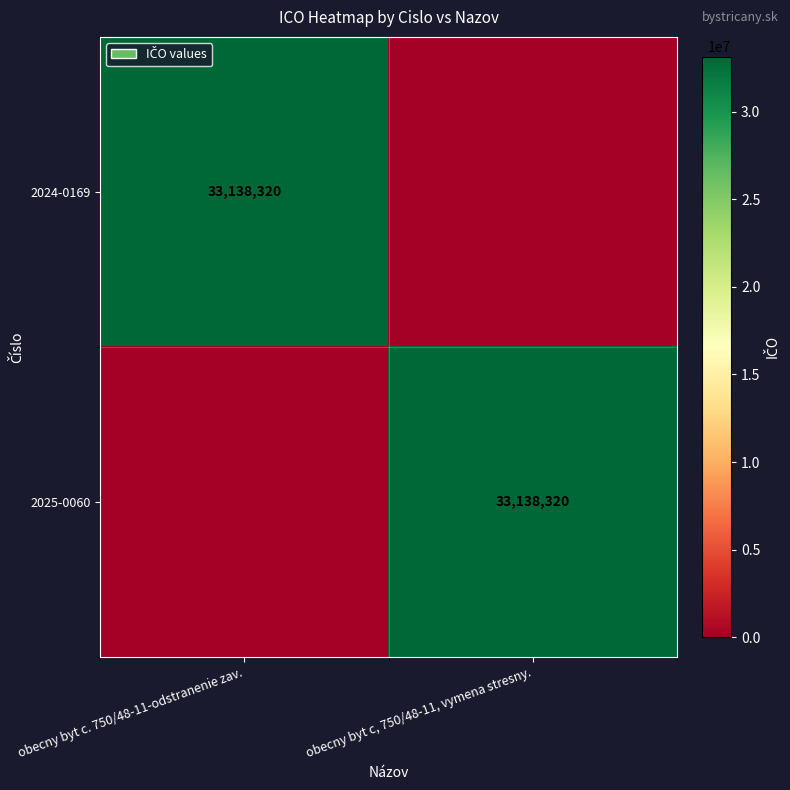

Is it true that 2025-0060 equals 33138320 at obecny byt c, 750/48-11, vymena stresny.?

True